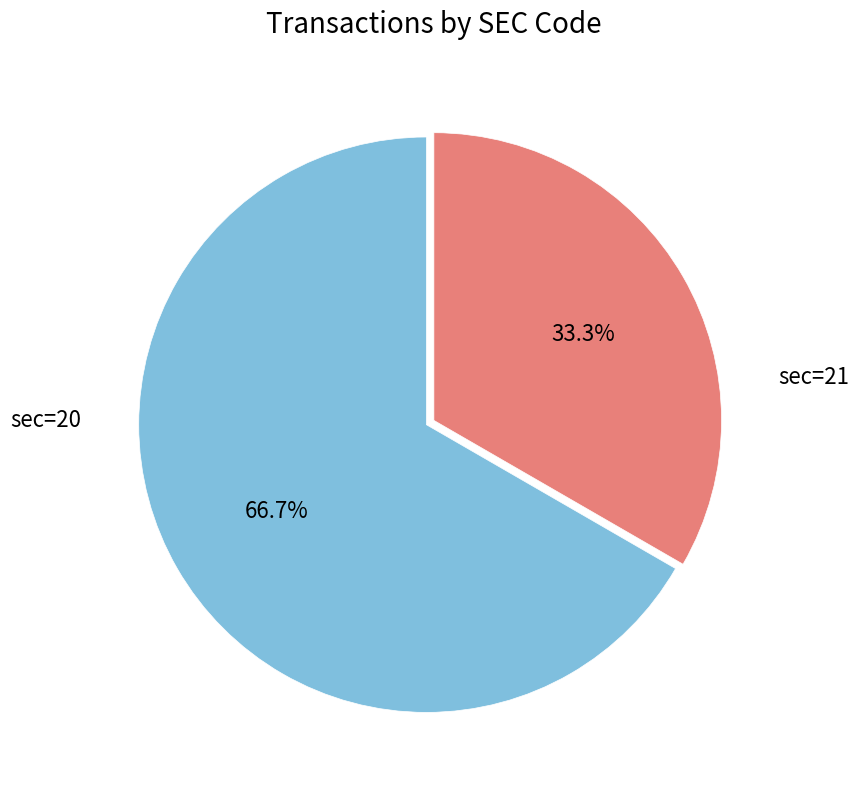

How many segments does this pie chart have?

2